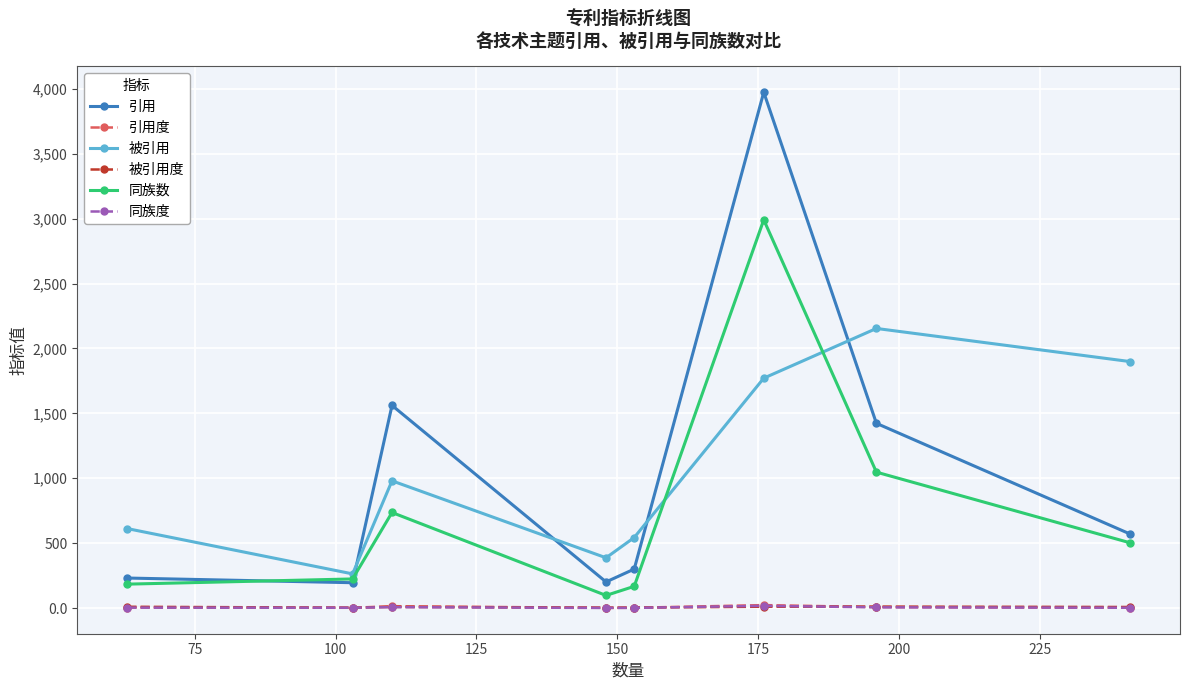

What is the value of the 引用度 point at the 2nd from the left?

1.9